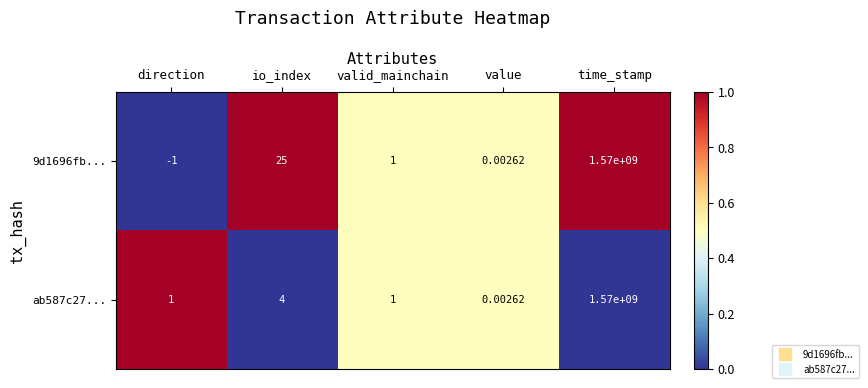

At which category is the sum across all series the highest?

time_stamp